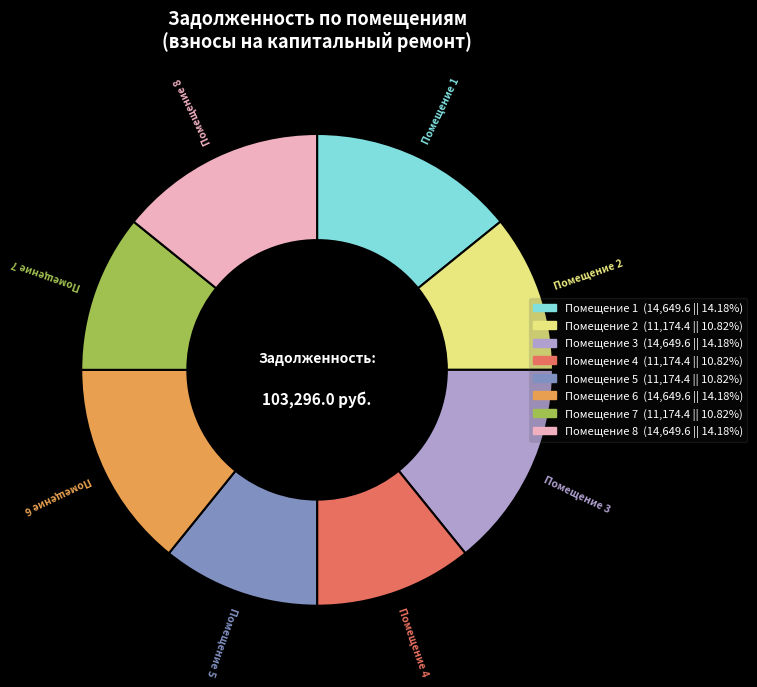

Is there any slice that represents more than half of the pie?

No